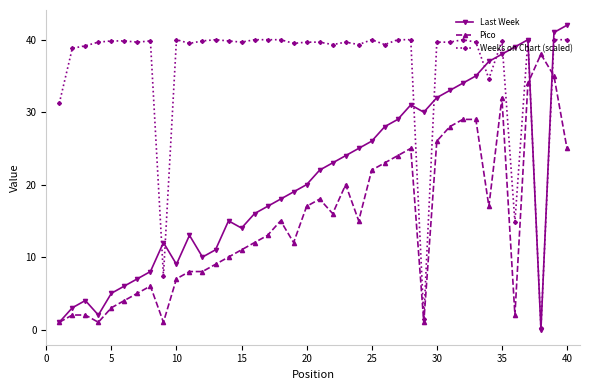

Which series has the largest total across all categories?

Weeks on Chart (scaled)